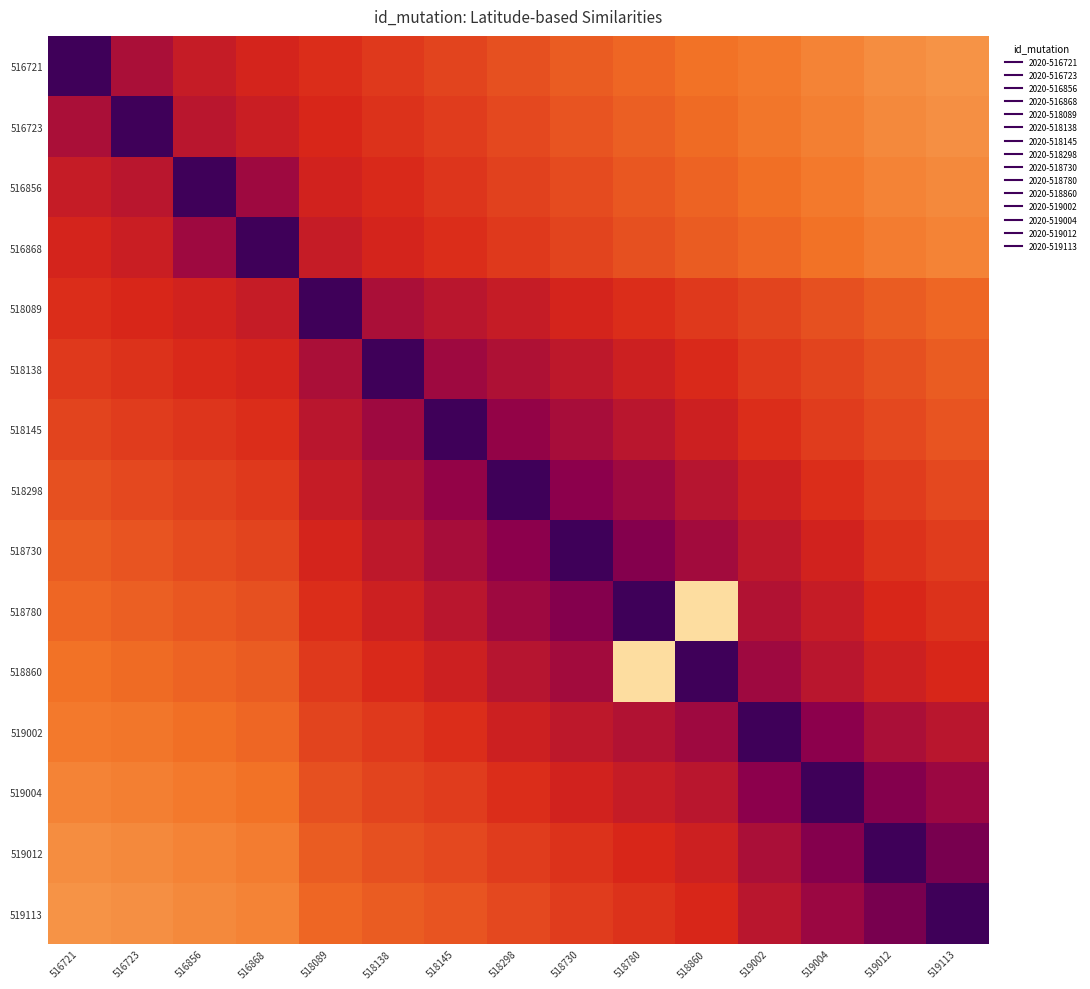

List the series in order of their peak value, highest first.

516721, 516723, 516856, 516868, 518089, 518138, 518145, 518298, 518730, 518780, 518860, 519002, 519004, 519012, 519113